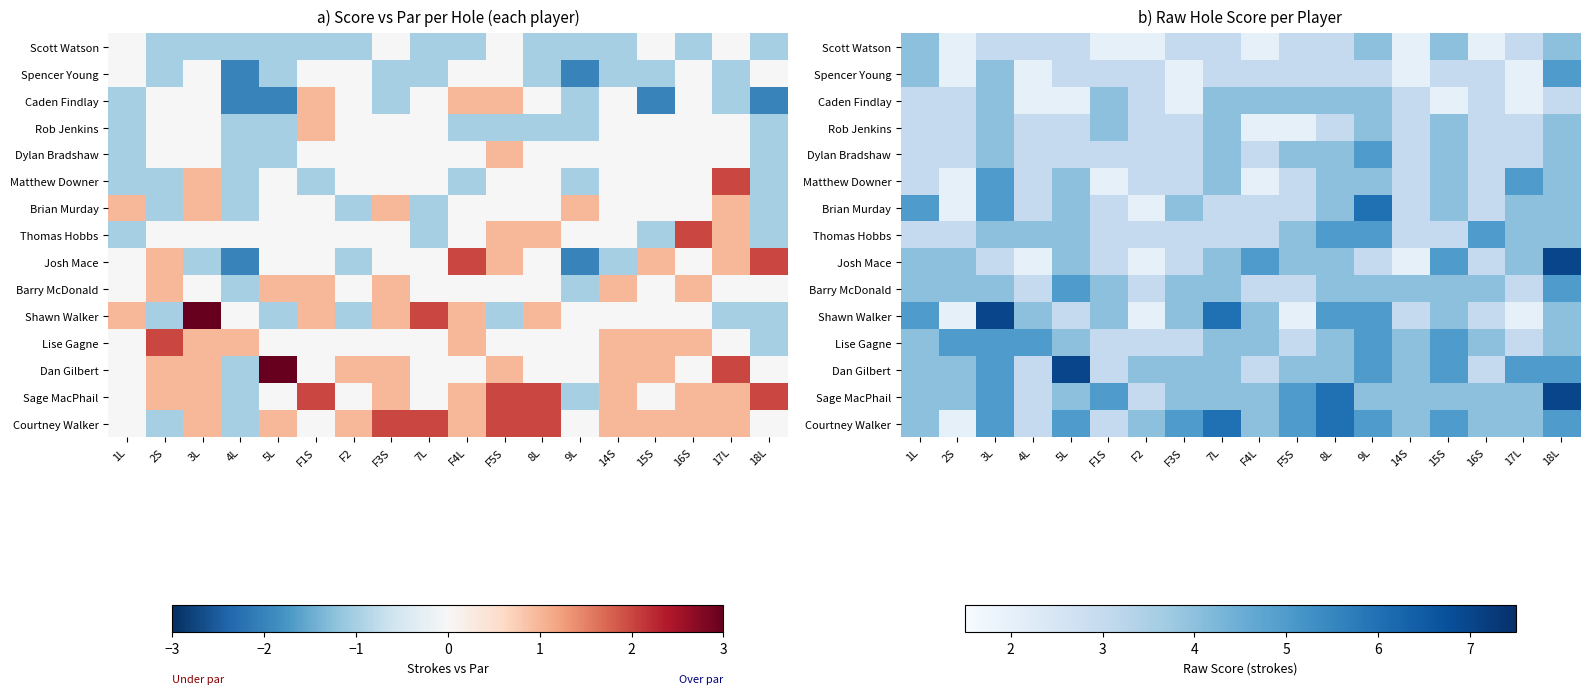

What is the spread (max minus min) of values at 17L?

3